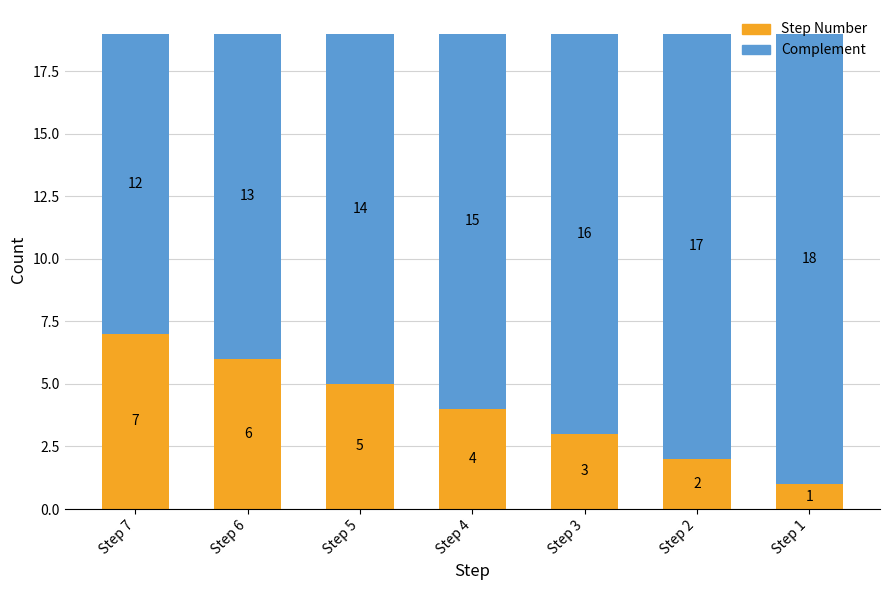

What is the average value of the Step Number series?

4